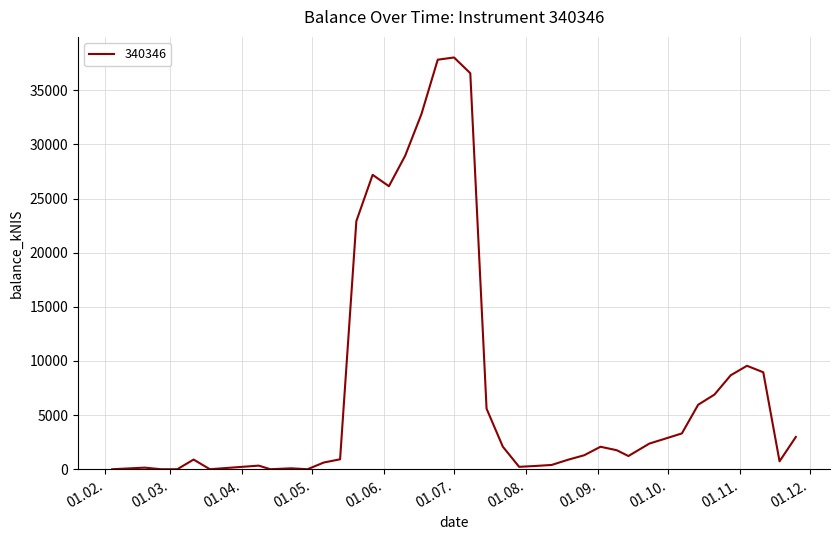

Is this an area chart (filled region under the line)?

No